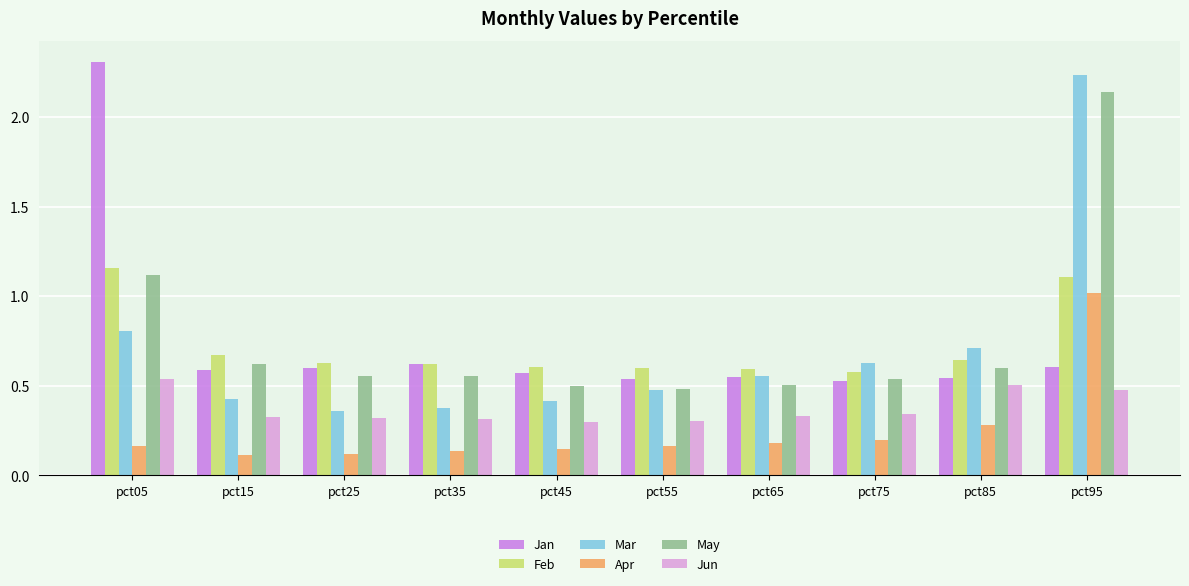

Between pct45 and pct95, which series saw the biggest shift?

Mar